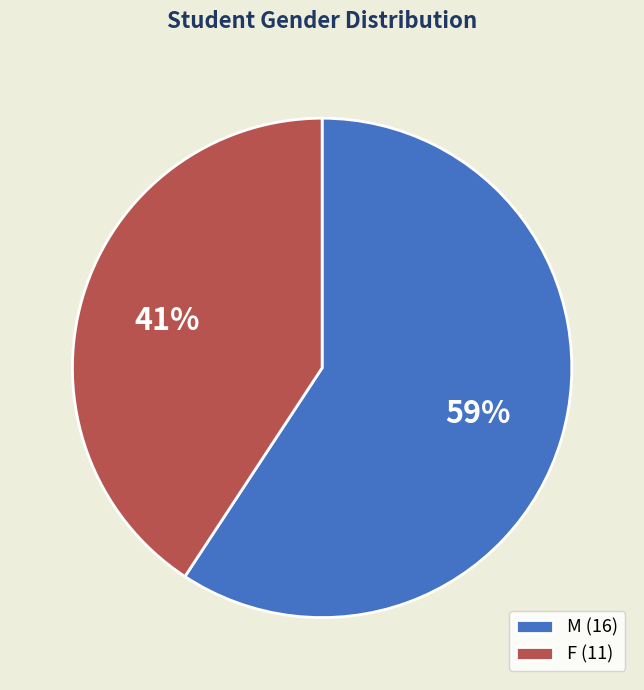

Is M the majority of the pie?

Yes